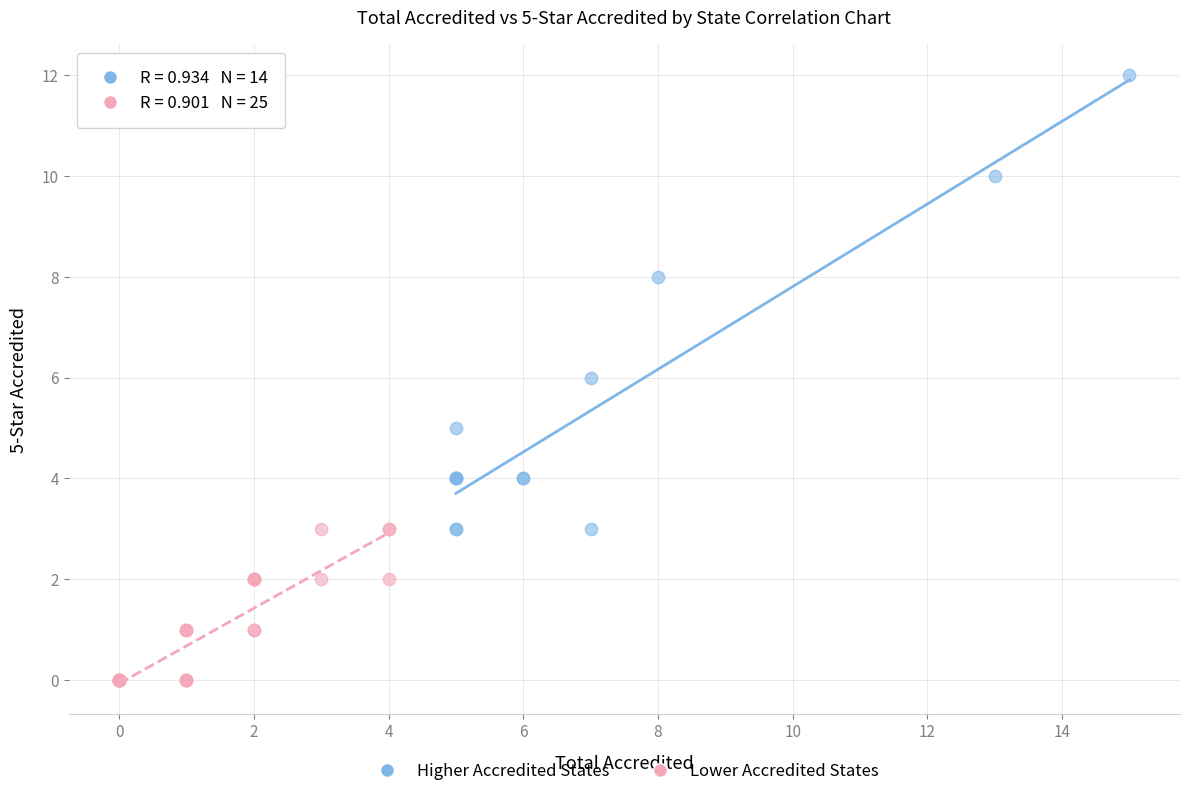

Which series reaches the maximum Y coordinate?

Higher Accredited States